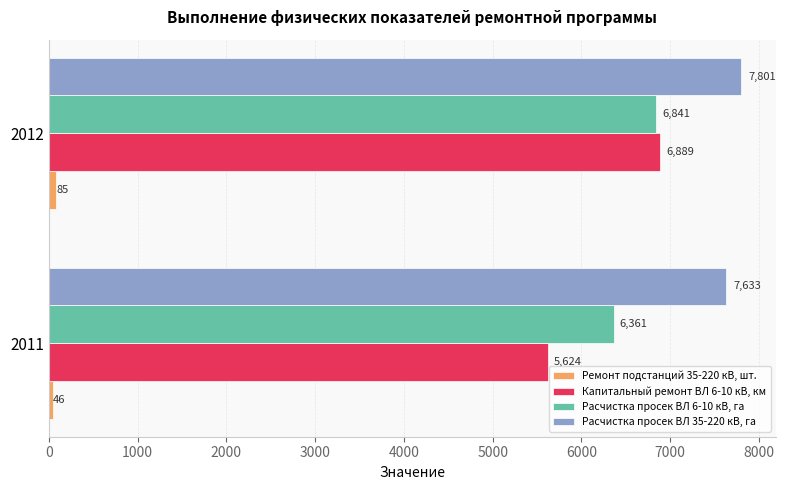

Rank the series at 2011 from highest to lowest value.

Расчистка просек ВЛ 35-220 кВ, га, Расчистка просек ВЛ 6-10 кВ, га, Капитальный ремонт ВЛ 6-10 кВ, км, Ремонт подстанций 35-220 кВ, шт.